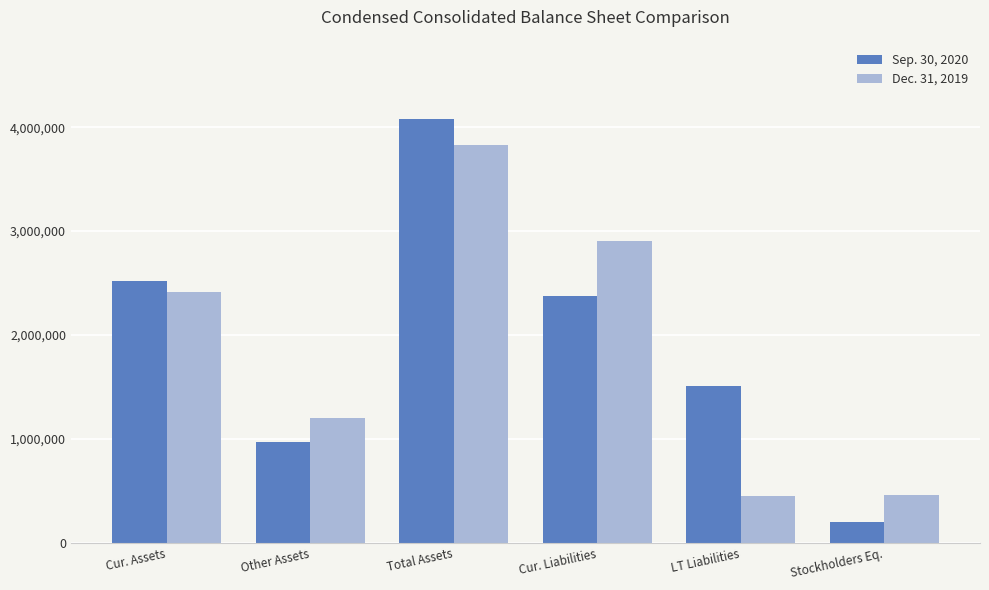

What position from the right is Other Assets?

5